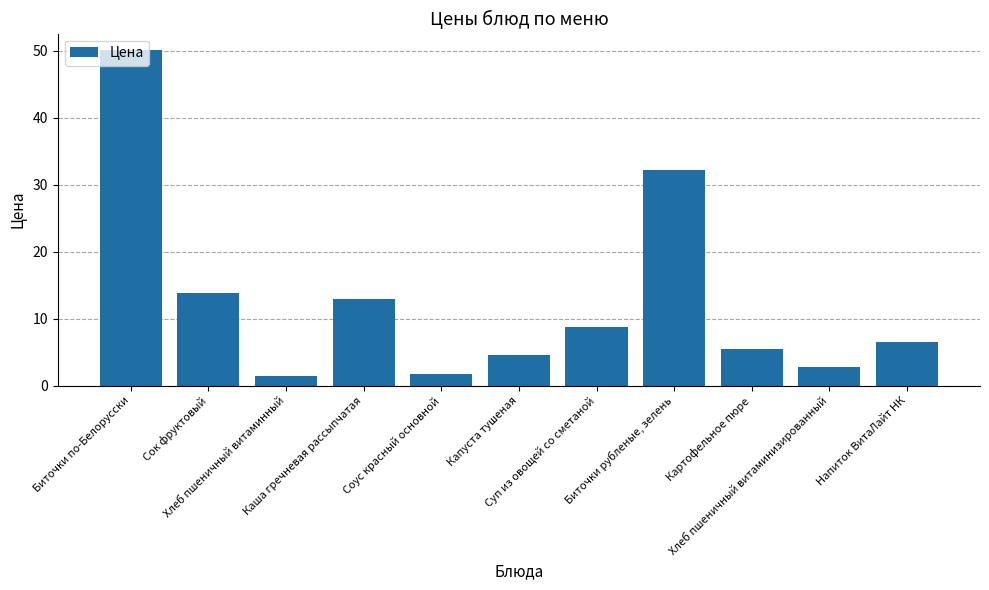

Count the number of categories in the chart.

11